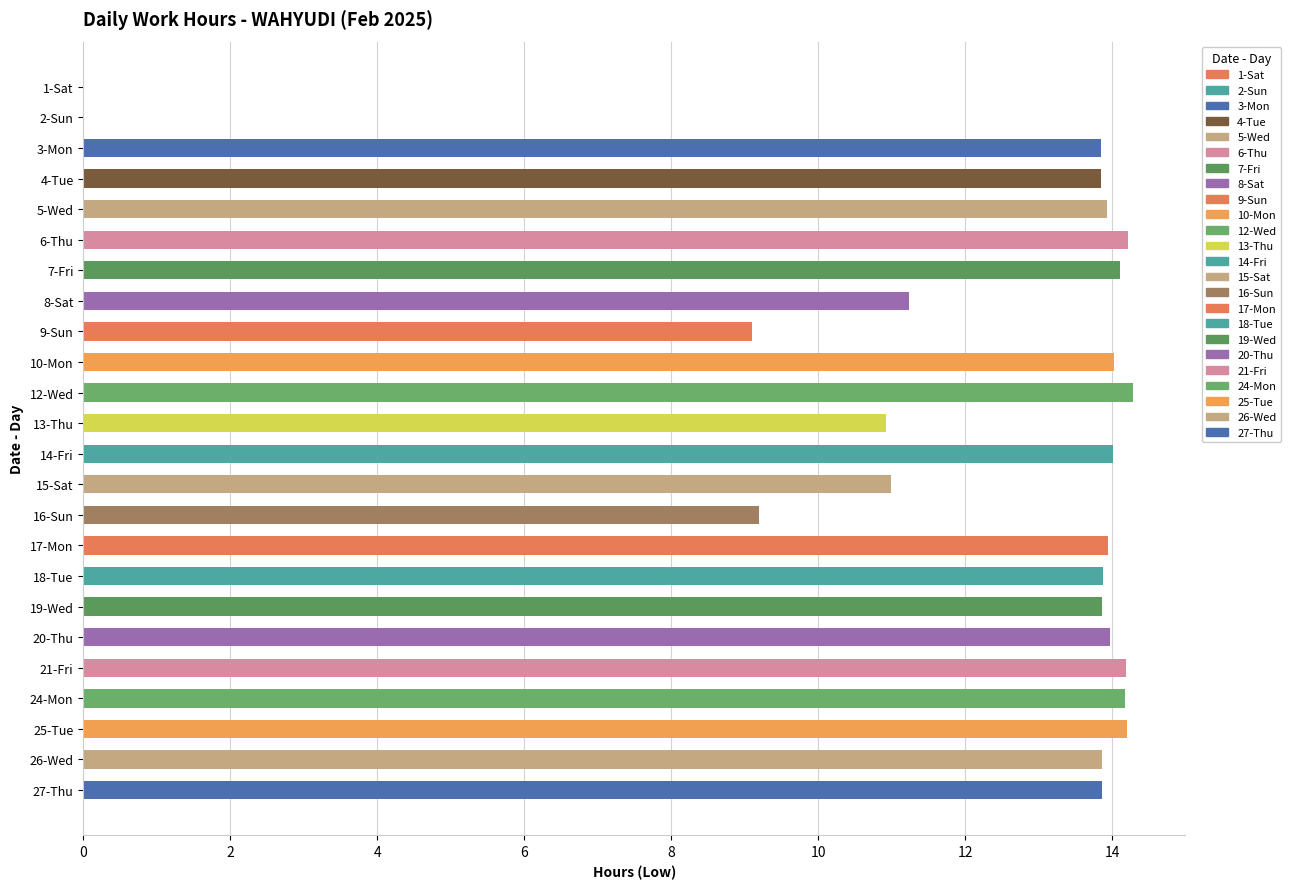

What is the sum of all values?

289.7